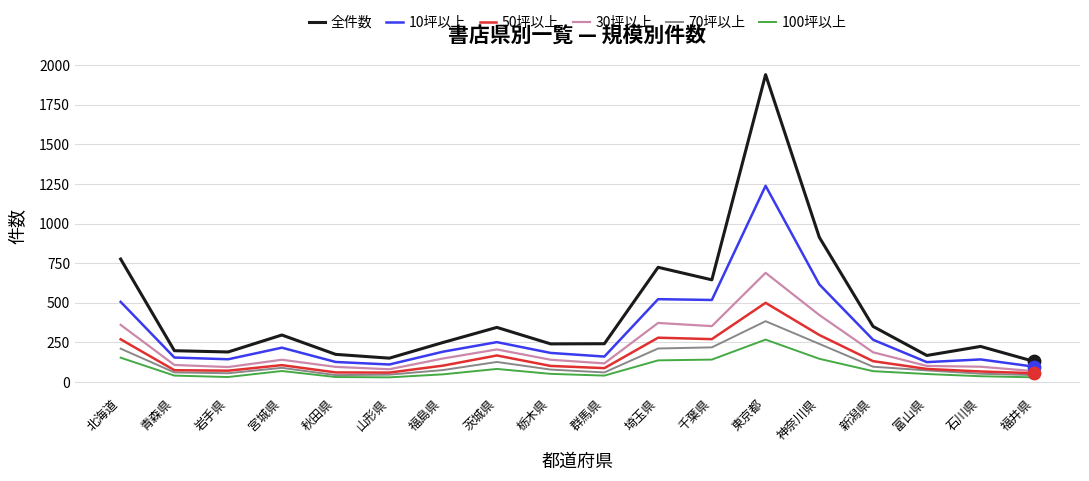

Is the value of 10坪以上 at 秋田県 greater than the value of 30坪以上 at 青森県?

Yes